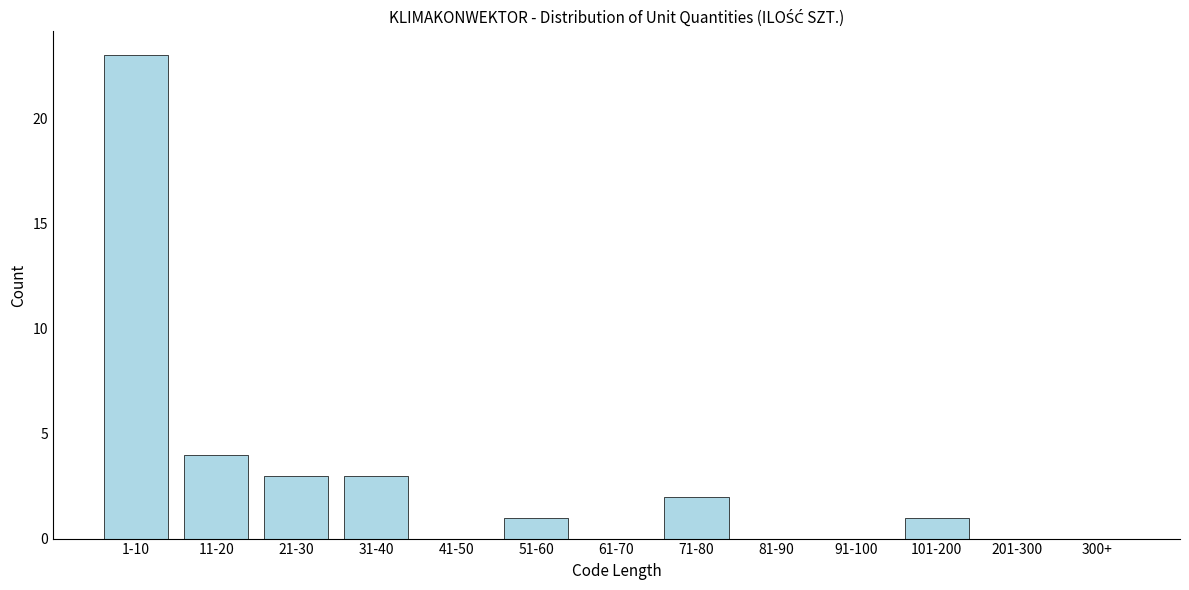

Reading left to right, what are all the values shown in this chart?

1-10=23	11-20=4	21-30=3	31-40=3	41-50=0	51-60=1	61-70=0	71-80=2	81-90=0	91-100=0	101-200=1	201-300=0	300+=0